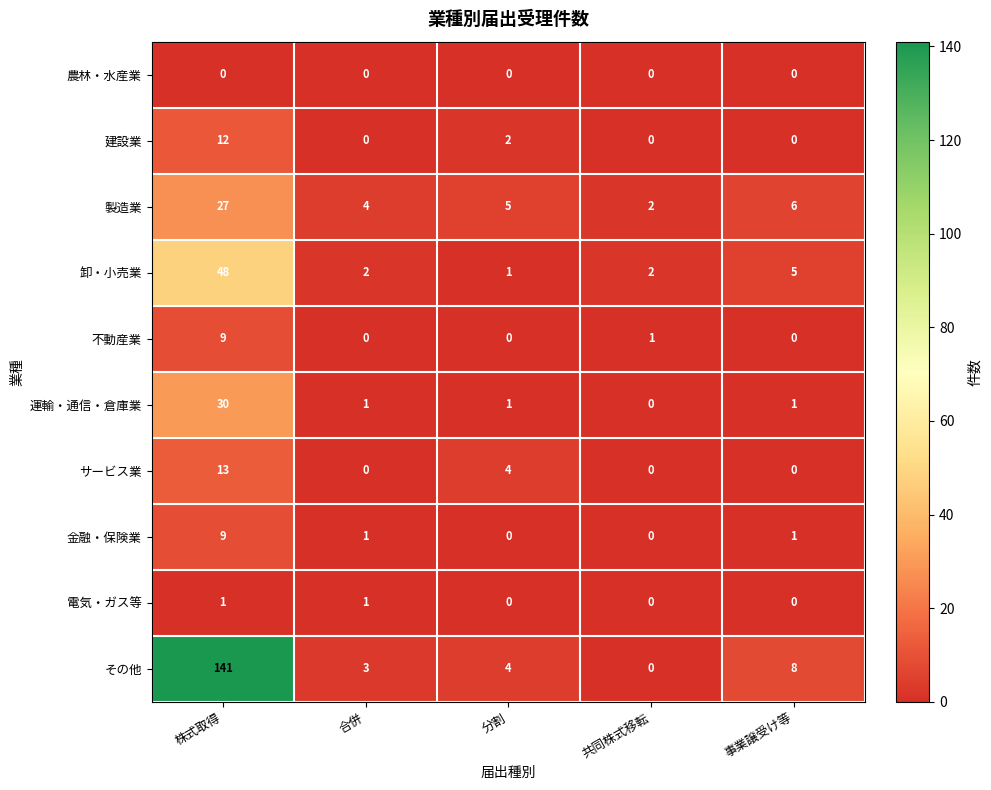

At which category is the sum across all series the highest?

株式取得